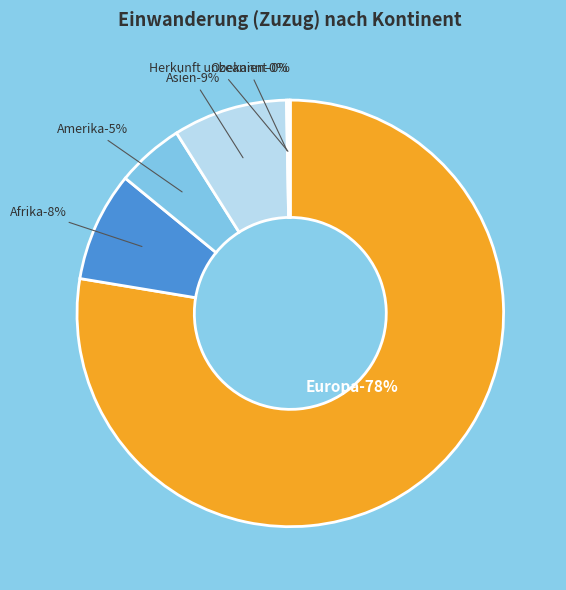

What is the largest slice in the pie chart?

Europa